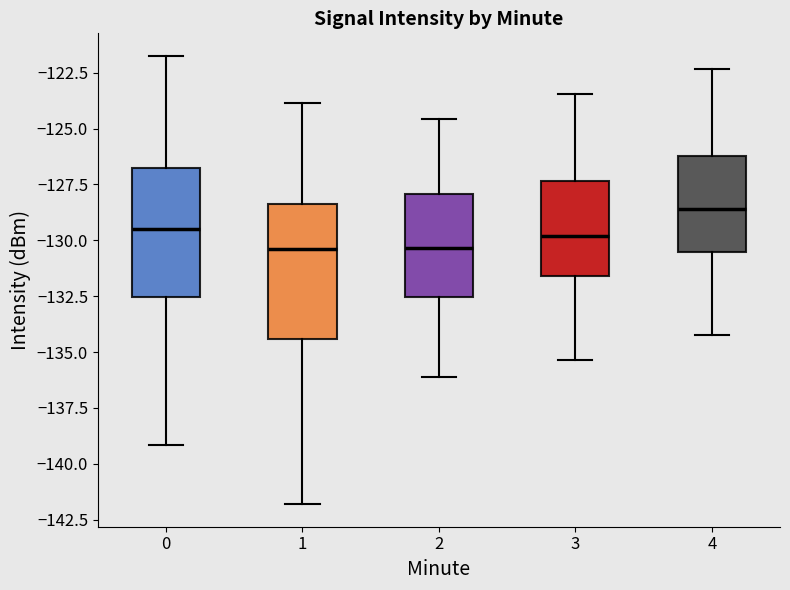

Where does the lower whisker of the box at x = 0 end on the y-axis? The values are not printed on the chart, so give them approximately, as read against the axis.

-139.0